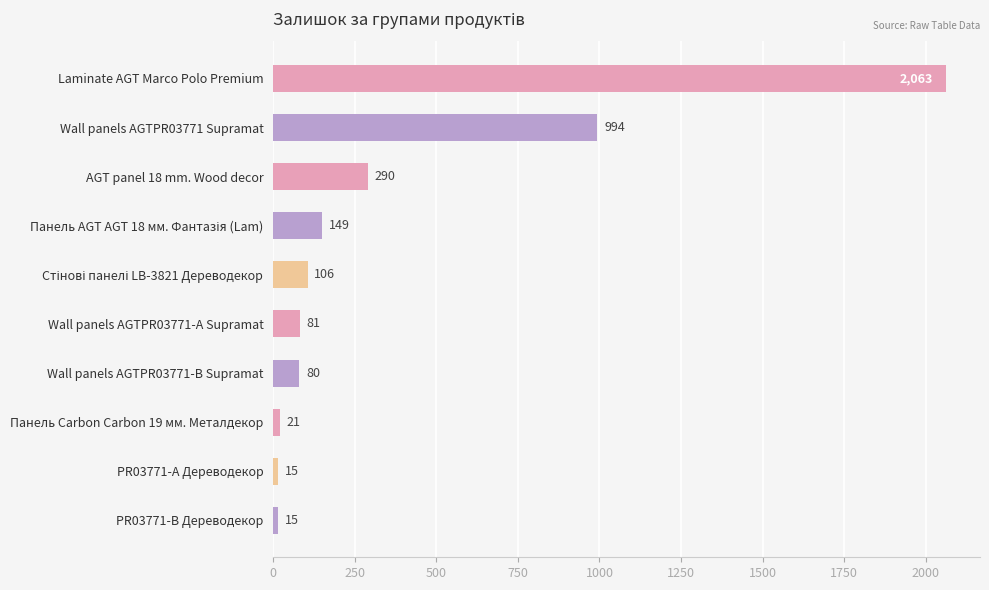

Reading bottom to top, transcribe all the data shown in this chart.

15	15	21	80	81	106	149	290	994	2063